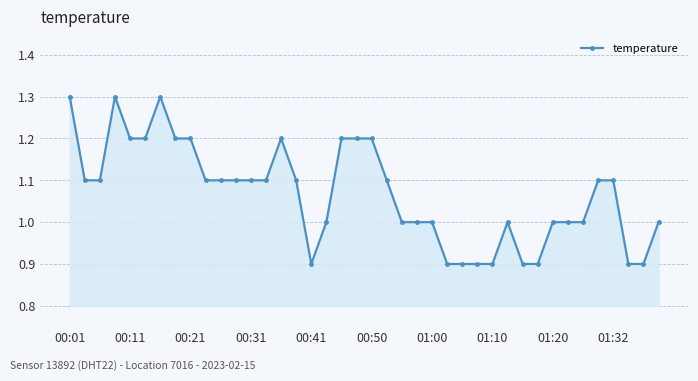

What is the minimum value shown in the chart?

0.9